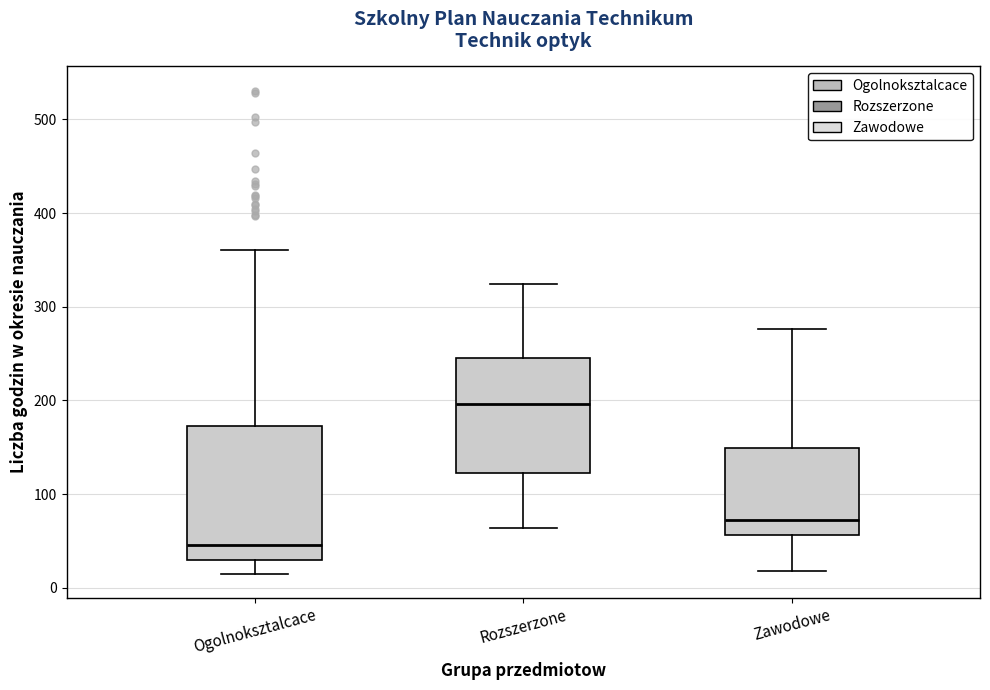

Where does the median line of the box for Ogolnoksztalcace sit on the y-axis? The values are not printed on the chart, so give them approximately, as read against the axis.

50